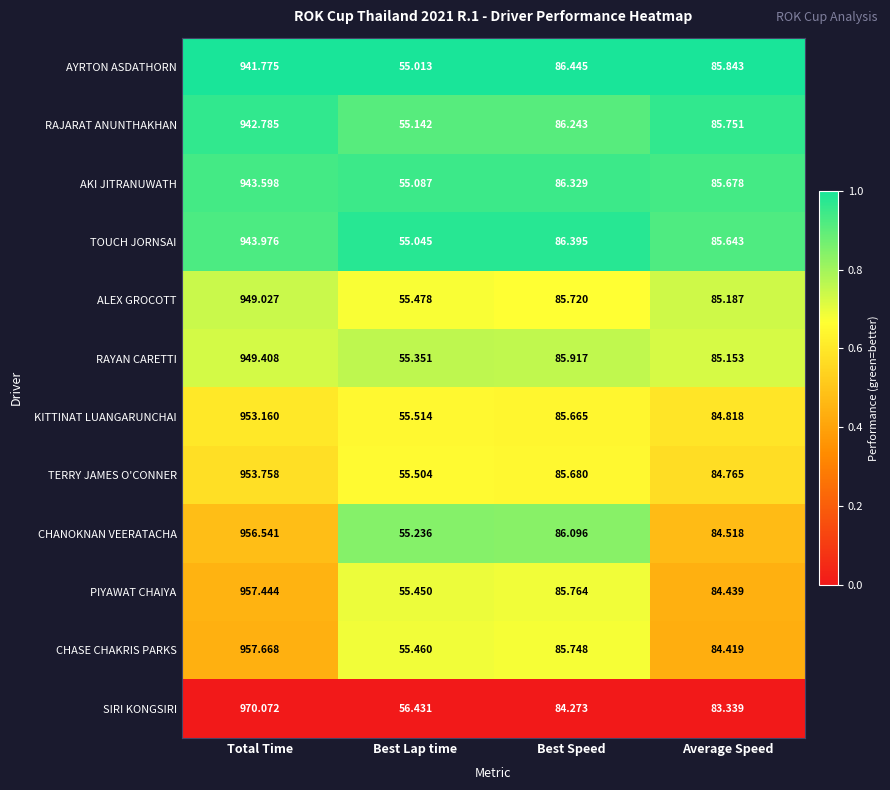

Where does the ALEX GROCOTT series first go above 85?

Total Time